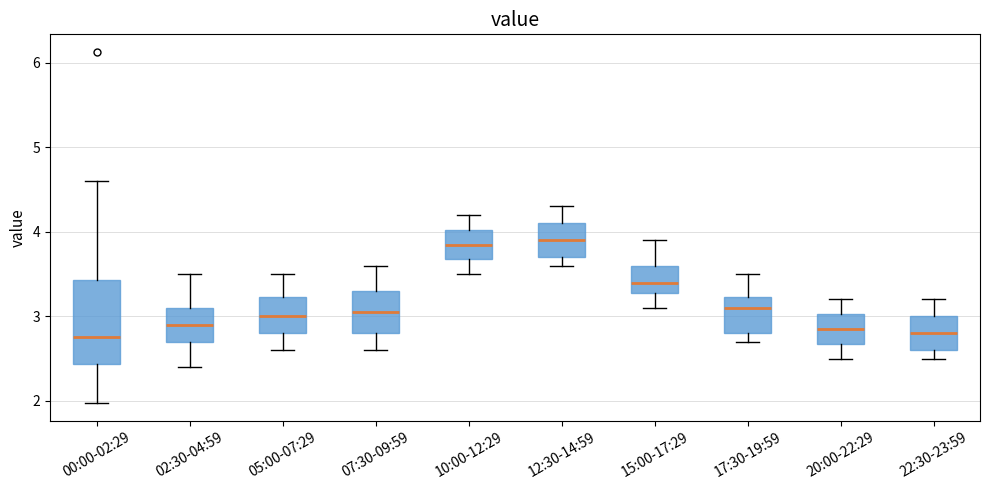

Reading left to right, transcribe this box plot: for each box, give where its median line is, the range the box spans, and where its two whiskers end, as read against the y-axis. The values are not printed on the chart, so give them approximately, as read against the axis.

00:00-02:29: median 2.8, box 2.4 to 3.4, whiskers 2.0 to 4.6
02:30-04:59: median 2.9, box 2.7 to 3.1, whiskers 2.4 to 3.5
05:00-07:29: median 3.0, box 2.8 to 3.2, whiskers 2.6 to 3.5
07:30-09:59: median 3.1, box 2.8 to 3.3, whiskers 2.6 to 3.6
10:00-12:29: median 3.9, box 3.7 to 4.0, whiskers 3.5 to 4.2
12:30-14:59: median 3.9, box 3.7 to 4.1, whiskers 3.6 to 4.3
15:00-17:29: median 3.4, box 3.3 to 3.6, whiskers 3.1 to 3.9
17:30-19:59: median 3.1, box 2.8 to 3.2, whiskers 2.7 to 3.5
20:00-22:29: median 2.9, box 2.7 to 3.0, whiskers 2.5 to 3.2
22:30-23:59: median 2.8, box 2.6 to 3.0, whiskers 2.5 to 3.2